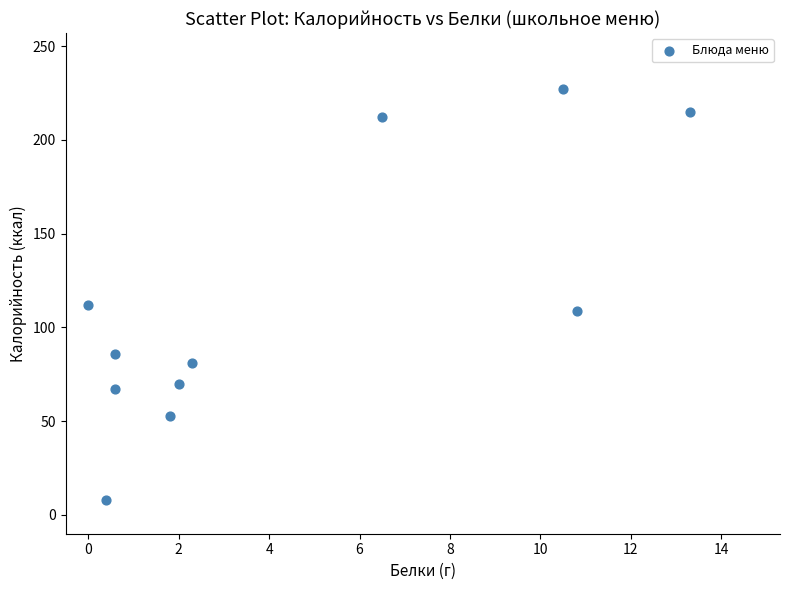

What is the range of Y values (max minus min)?

219.0